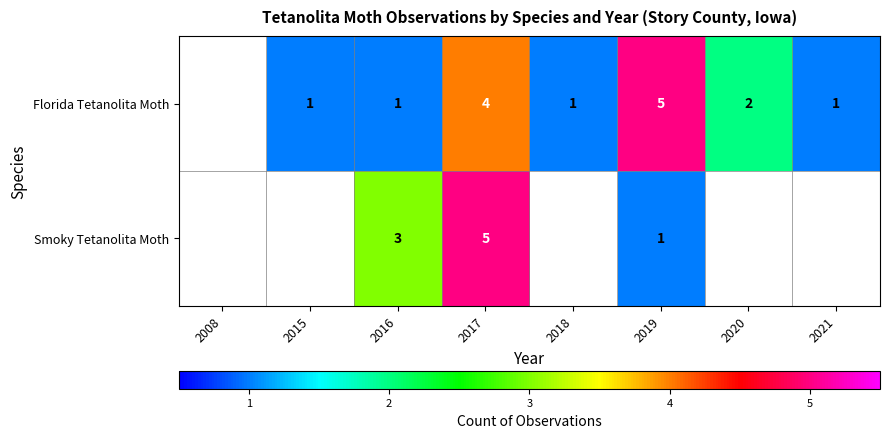

At 2019, list the series in order from largest to smallest.

Florida Tetanolita Moth, Smoky Tetanolita Moth